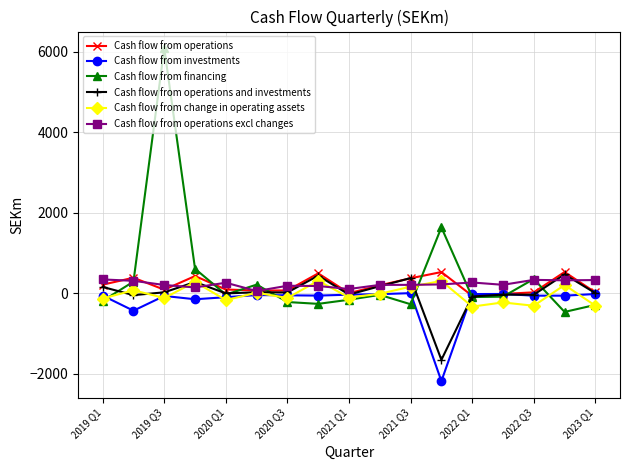

What is the greatest value displayed?

6084.5